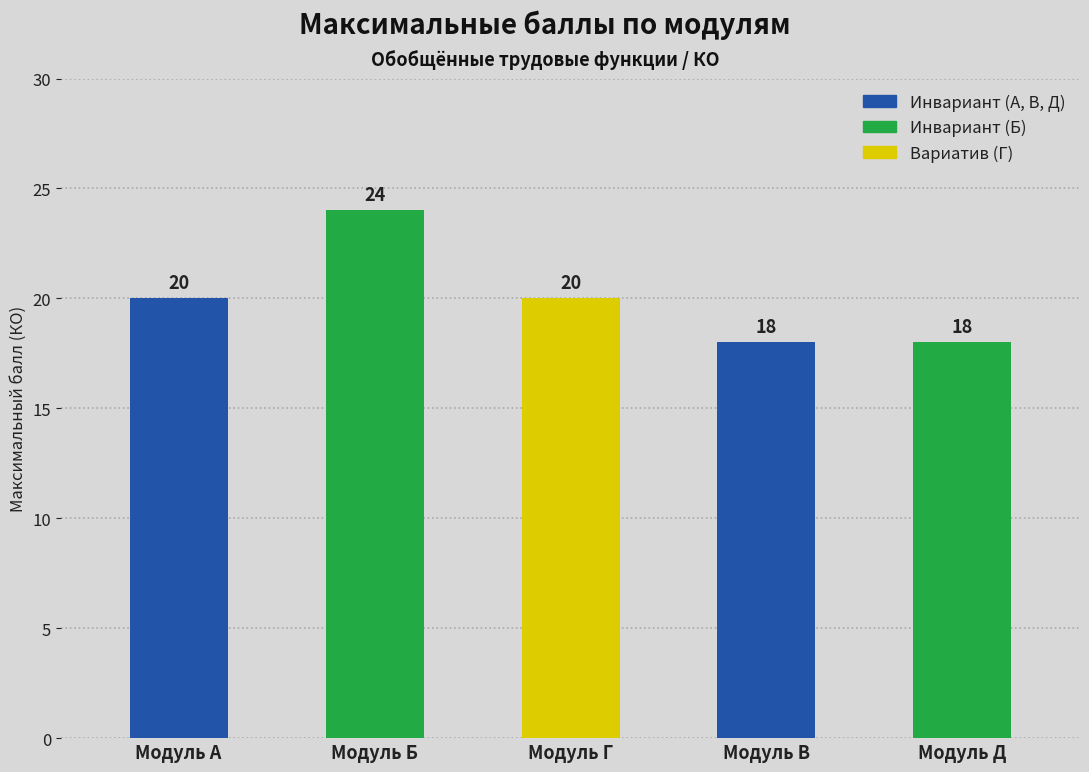

What is the change in value from Модуль Б to Модуль Г?

-4